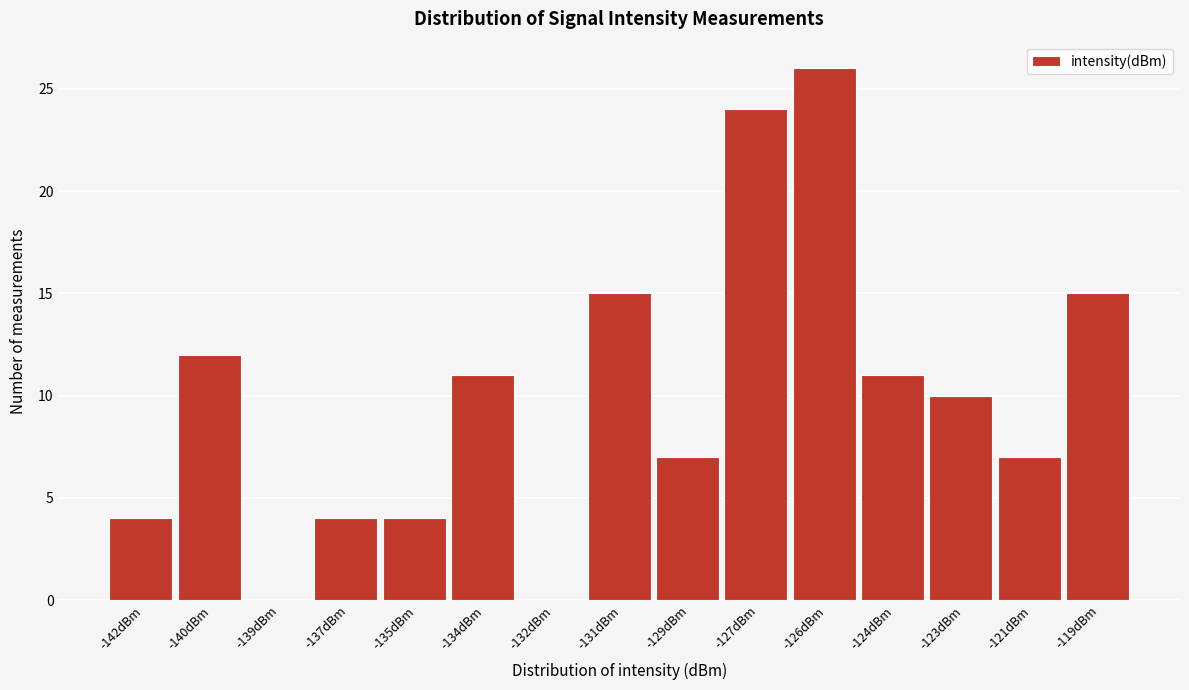

Reading left to right, extract all data points from this chart.

-142dBm=4	-140dBm=12	-139dBm=0	-137dBm=4	-135dBm=4	-134dBm=11	-132dBm=0	-131dBm=15	-129dBm=7	-127dBm=24	-126dBm=26	-124dBm=11	-123dBm=10	-121dBm=7	-119dBm=15